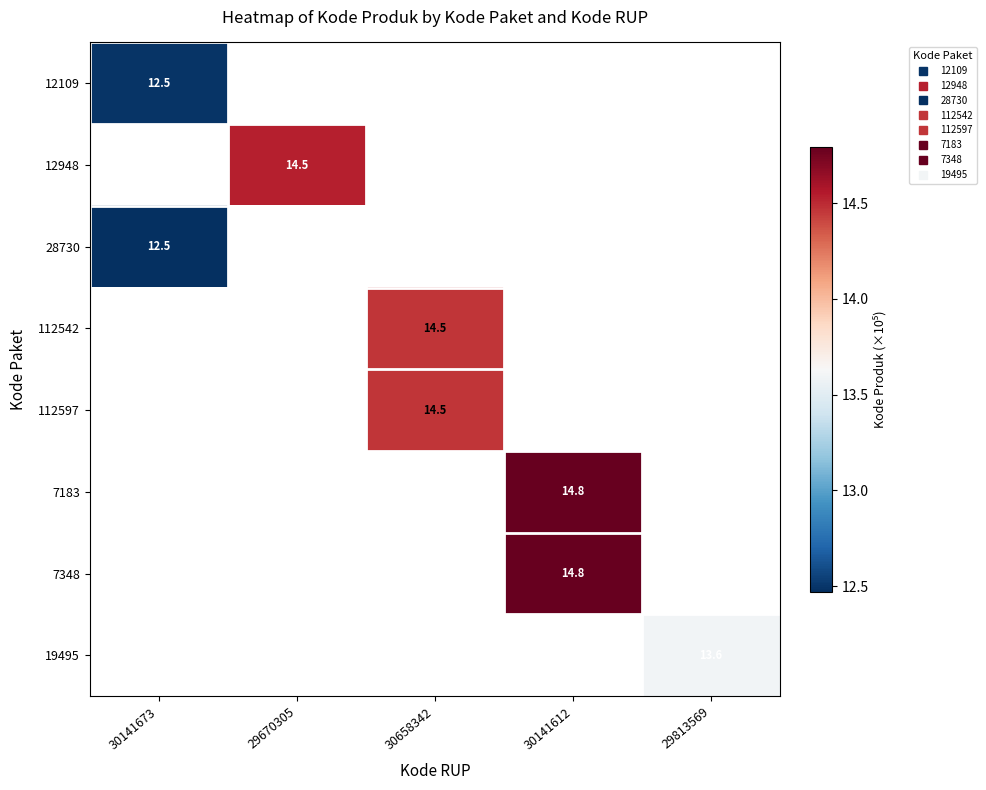

At which label is 28730 closest to 12?

30141673